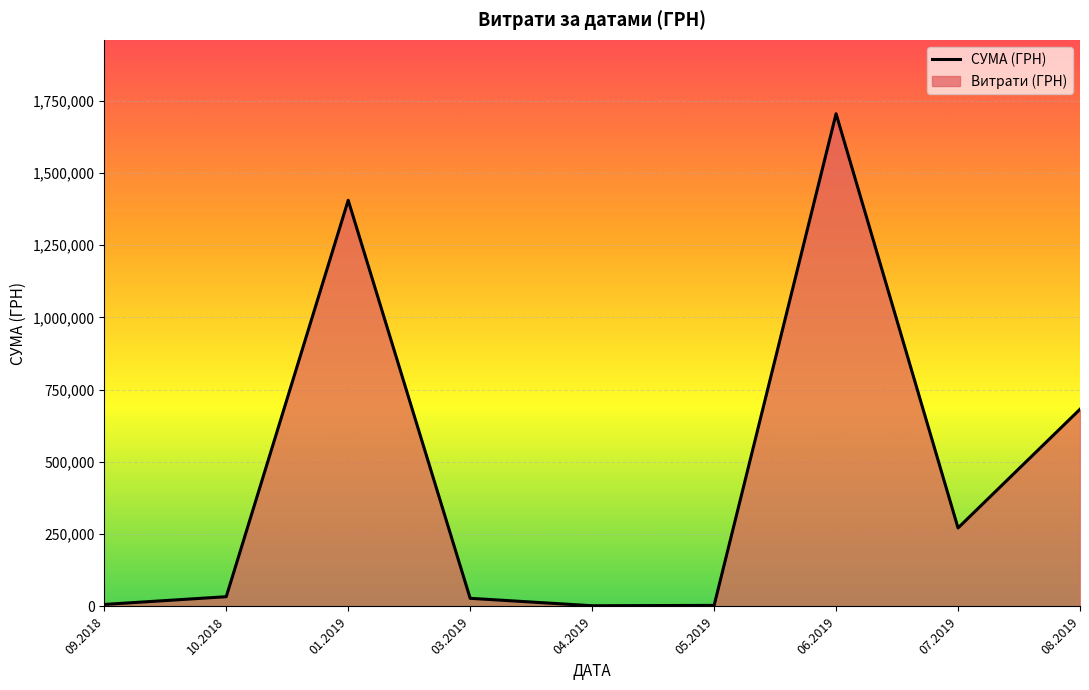

What is the ratio of the value at 01.03.2019 to the value at 01.03.2019?

1.0